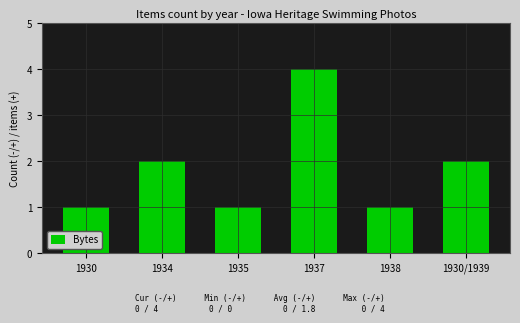

Does the chart contain stacked bars?

No